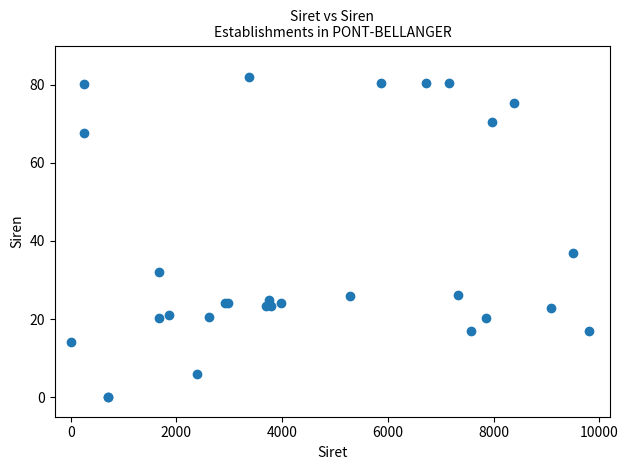

What Y value in the scatter plot is closest to 41?

36.8